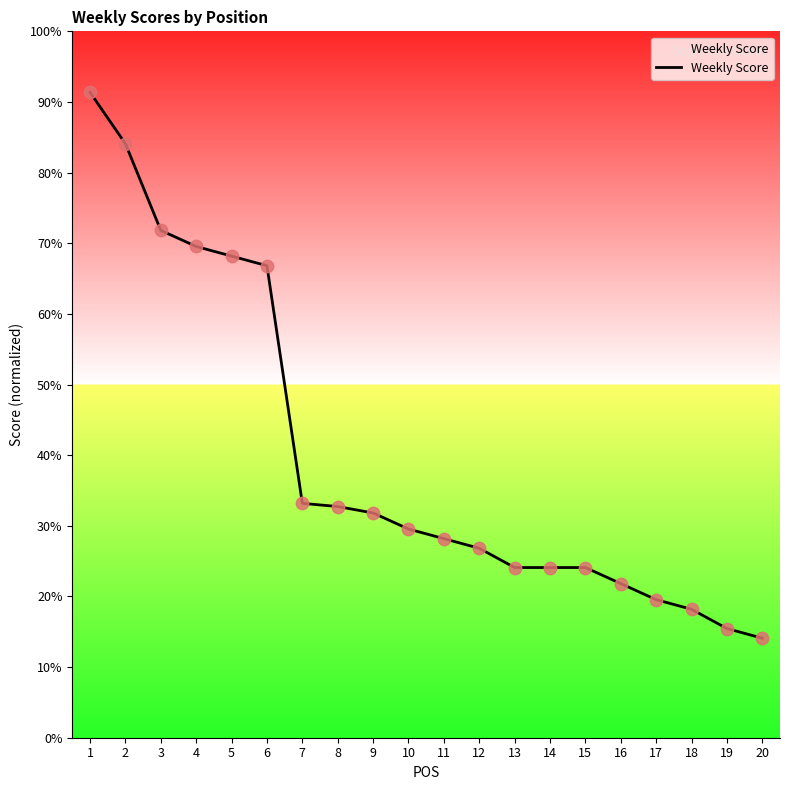

What is the ratio of the value at 19 to the value at 10?

0.5